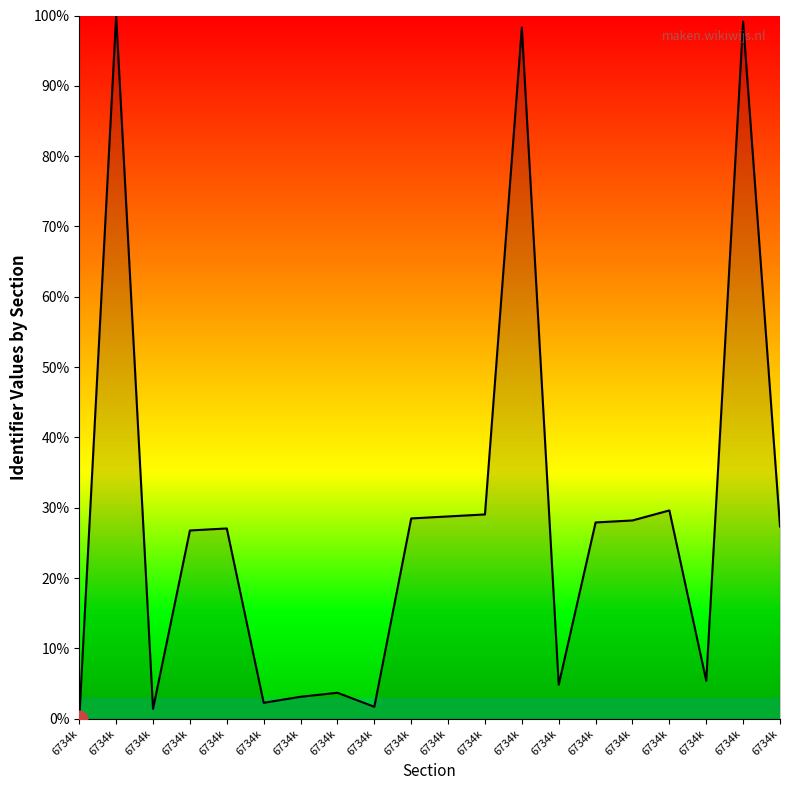

How many lines are shown in the chart?

1